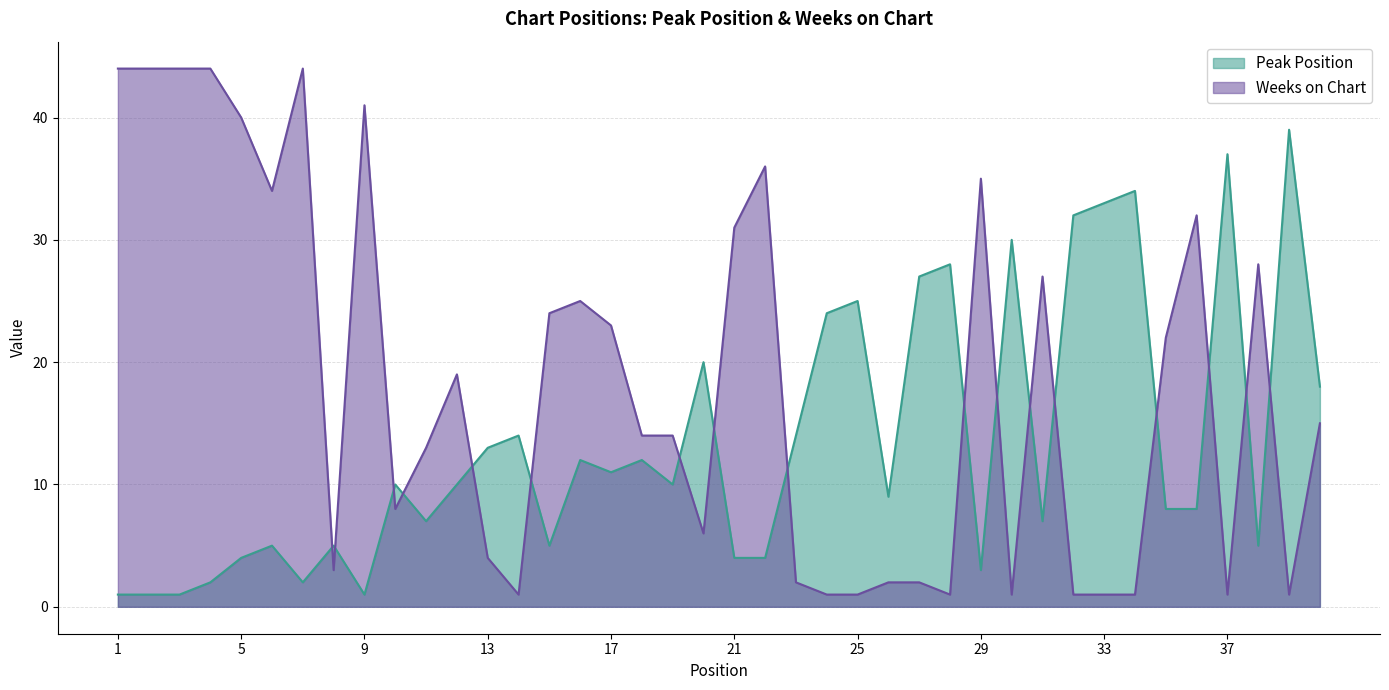

True or false: Peak Position and Weeks on Chart intersect in this chart.

True